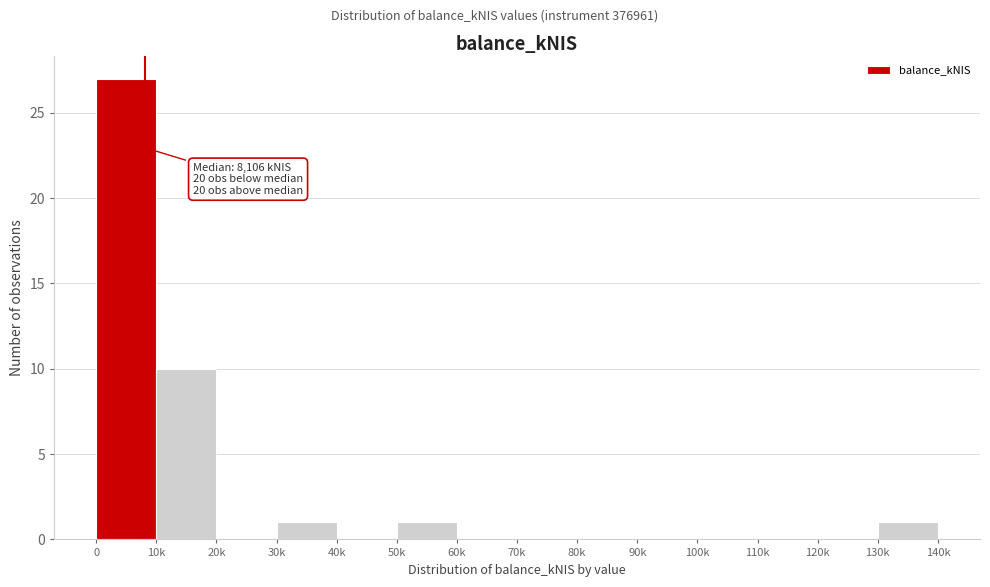

Reading left to right, list all the values displayed in this chart.

0=27	10k=10	20k=0	30k=1	40k=0	50k=1	60k=0	70k=0	80k=0	90k=0	100k=0	110k=0	120k=0	130k=1